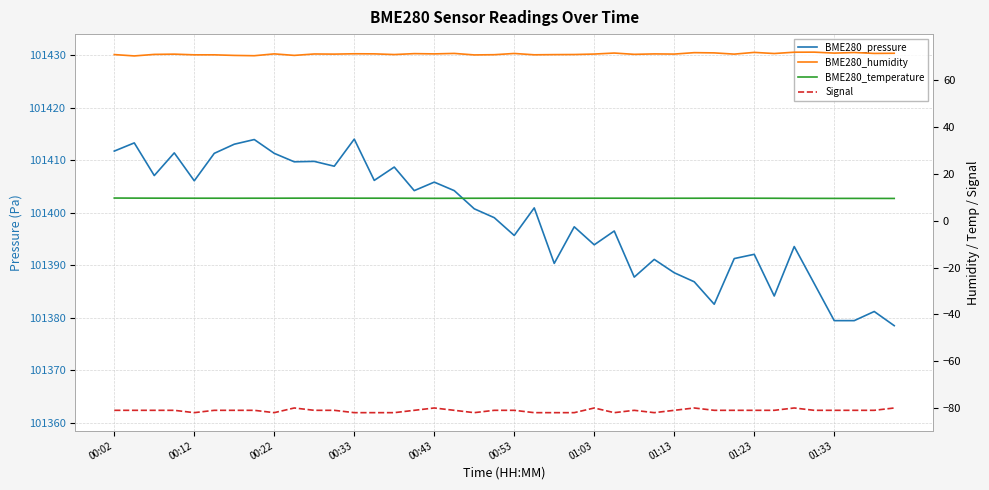

How many distinct data groups are displayed?

4